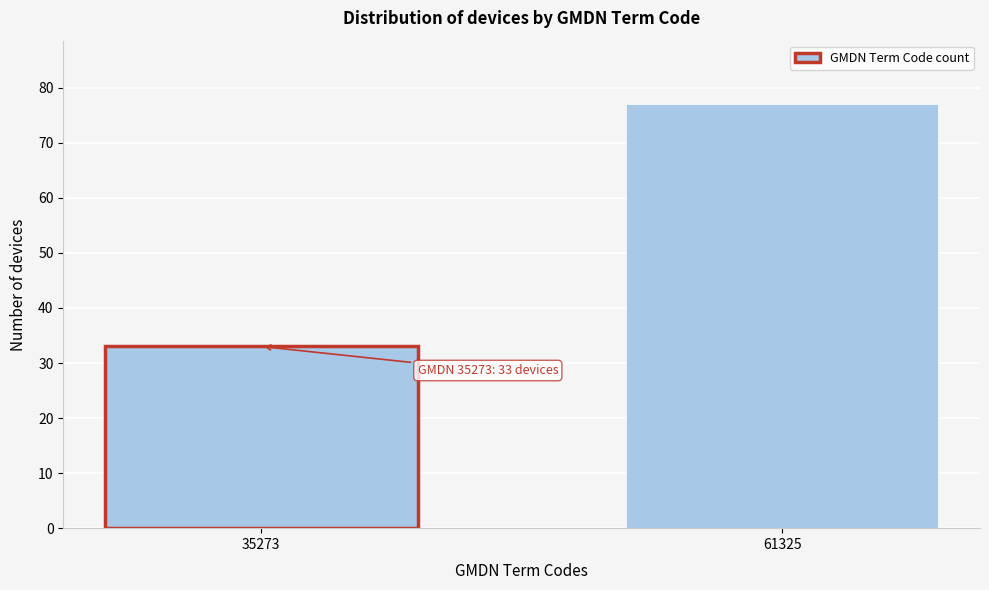

Reading right to left, what are all the values shown in this chart?

61325=77	35273=33